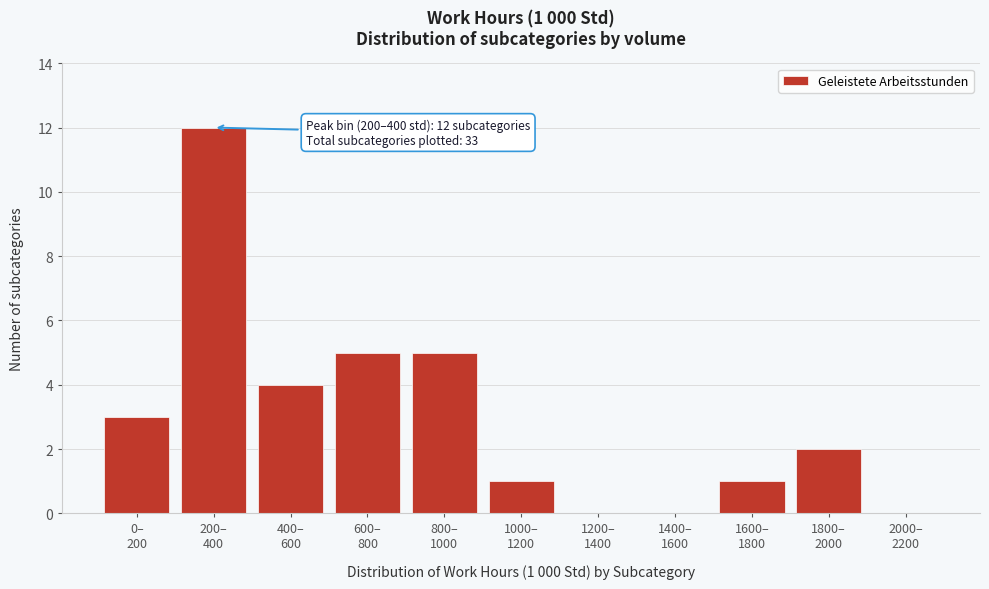

What is the sum of all values?

33